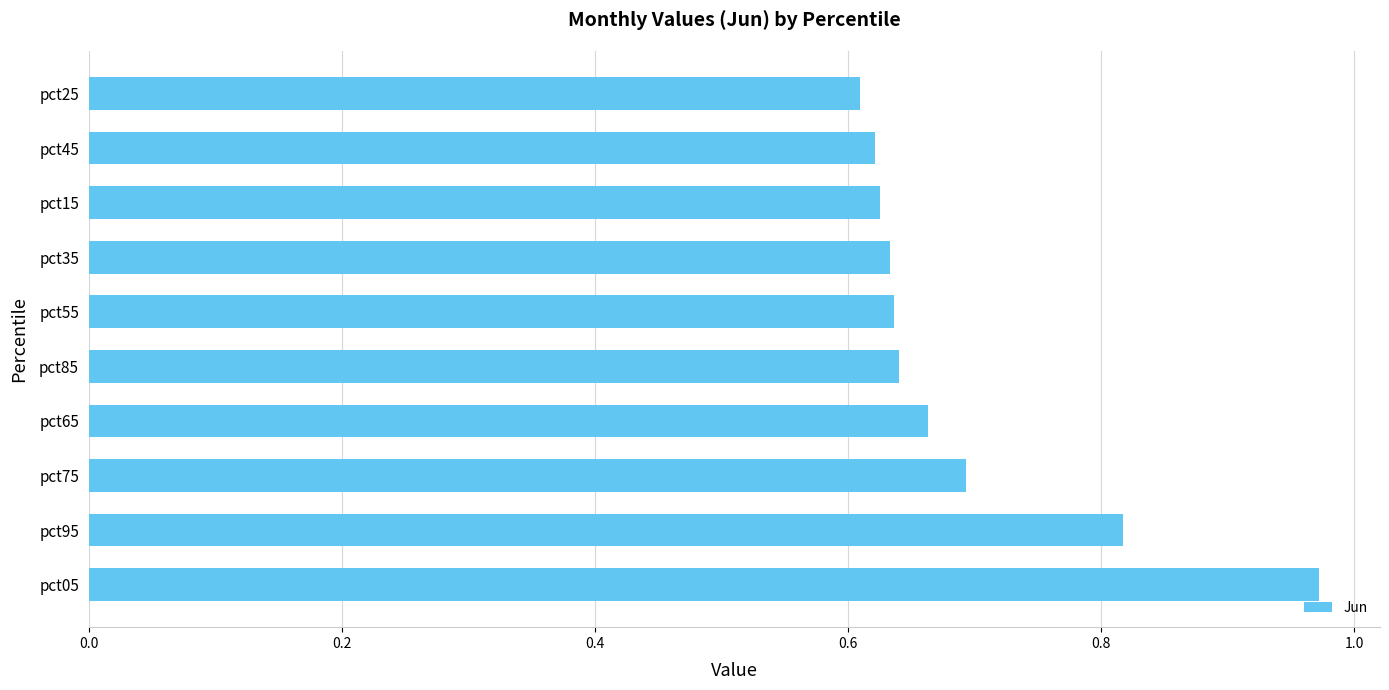

The value at pct85 is 1.0. True or false?

False